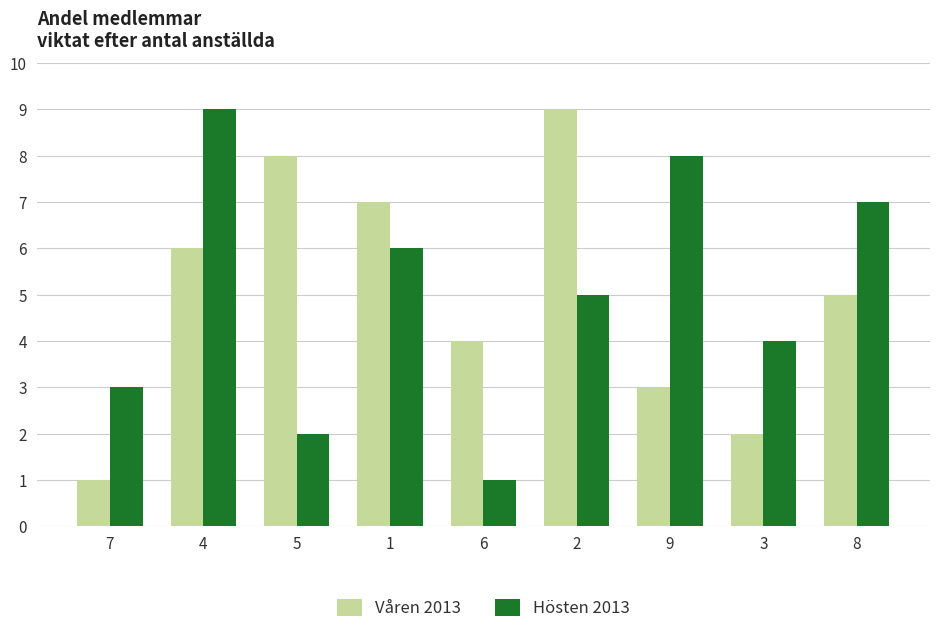

The Hösten 2013 series shows 2 at 8. True or false?

False